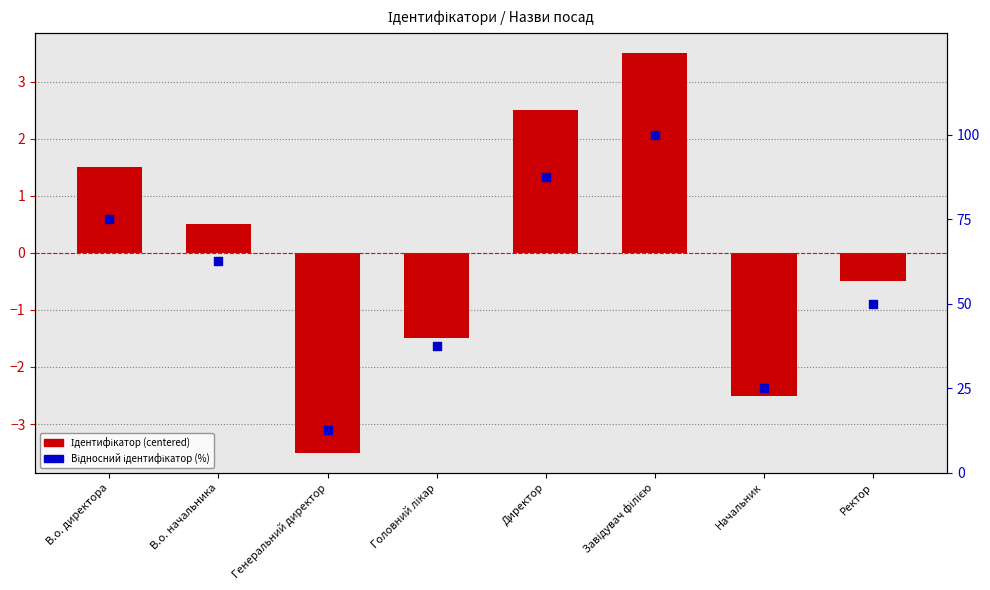

At which category is the sum across all series the highest?

Завідувач філією